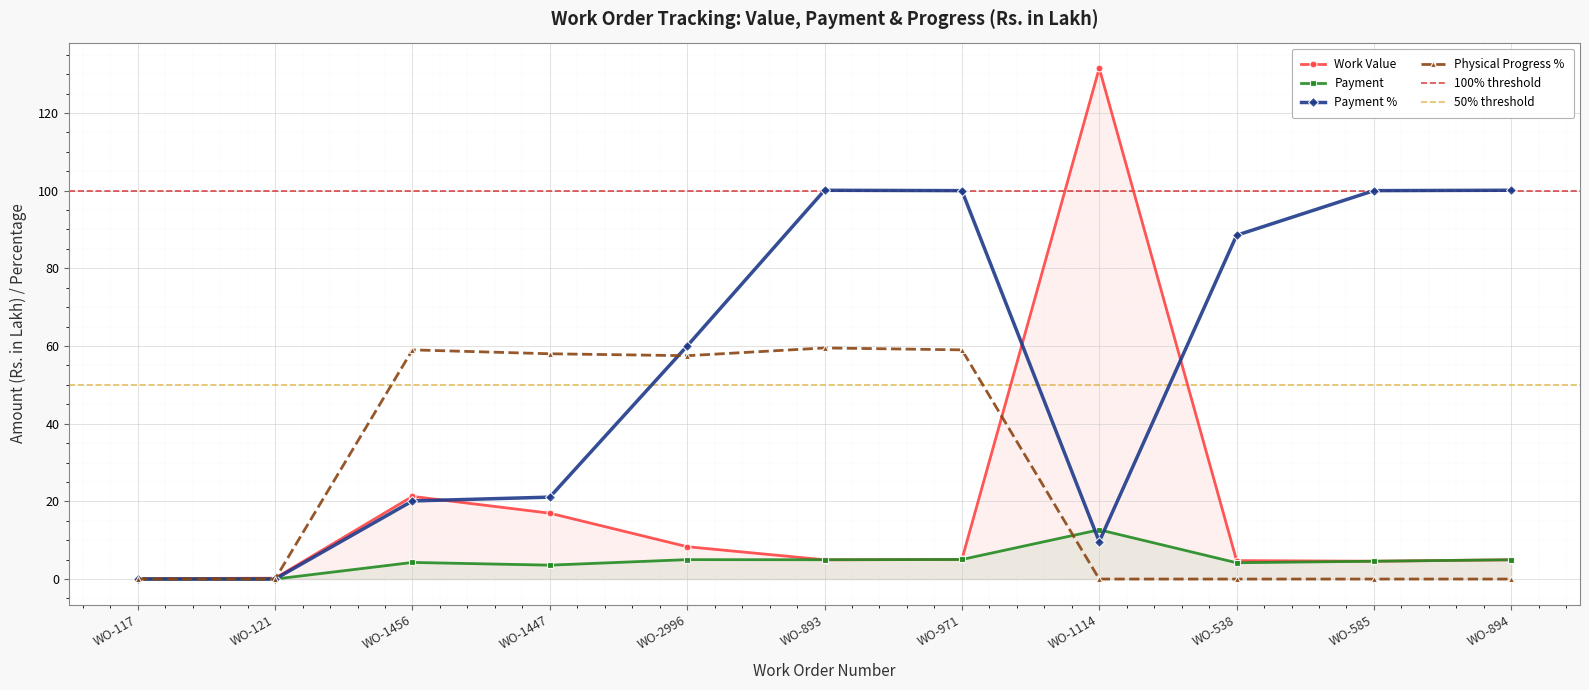

List the labels in order of Work Value value, largest first.

WO-1114, WO-1456, WO-1447, WO-2996, WO-971, WO-893, WO-894, WO-538, WO-585, WO-121, WO-117